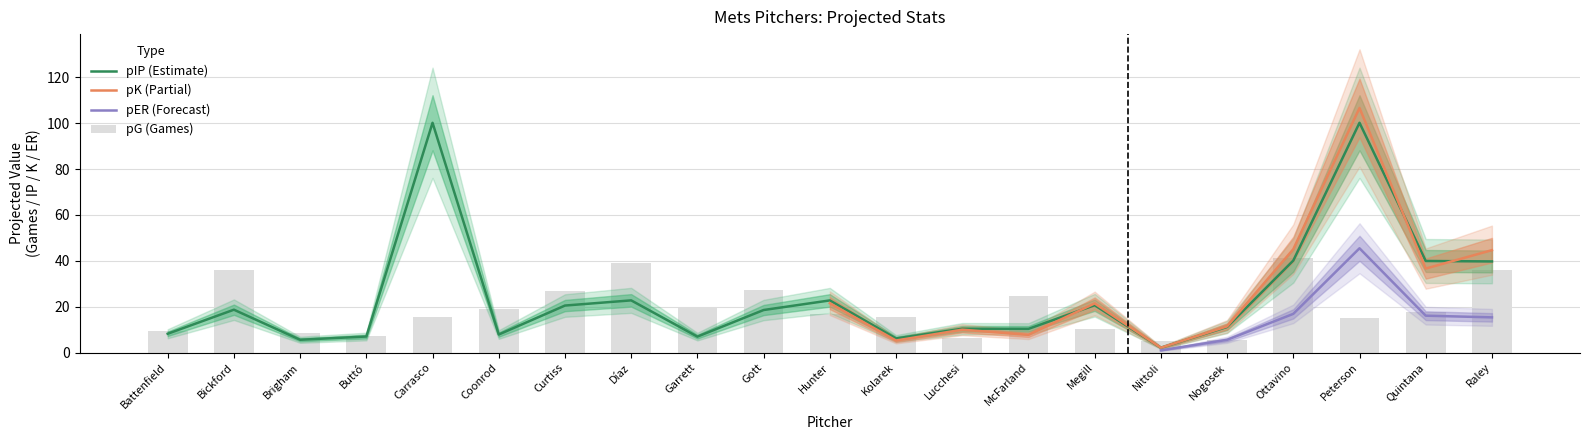

The value of pER at Ottavino is 23.8. True or false?

False